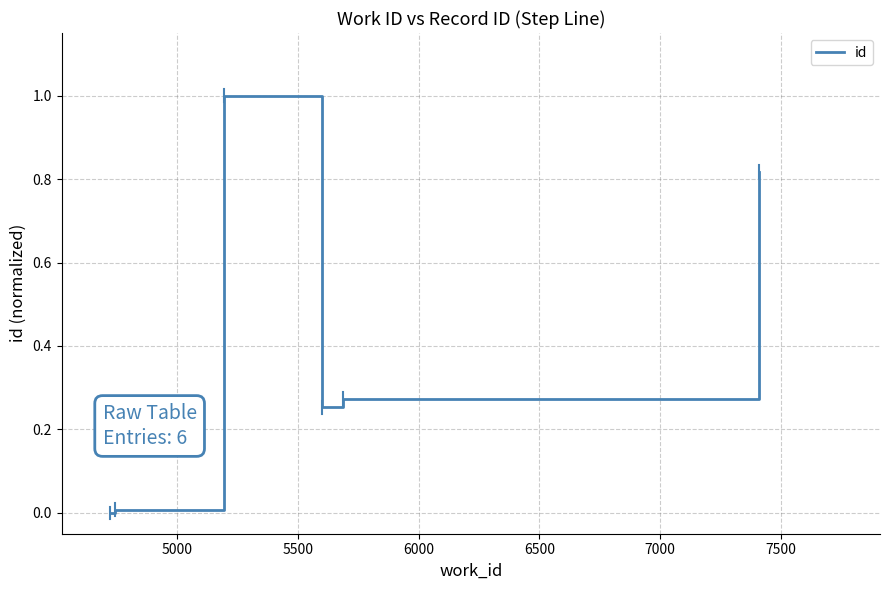

How many distinct data groups are displayed?

1